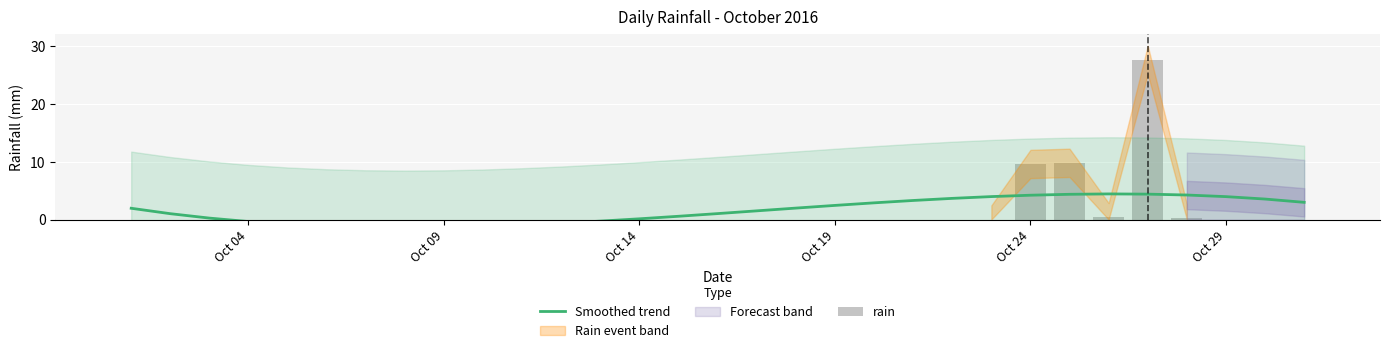

Which series has the largest total across all categories?

Smoothed trend